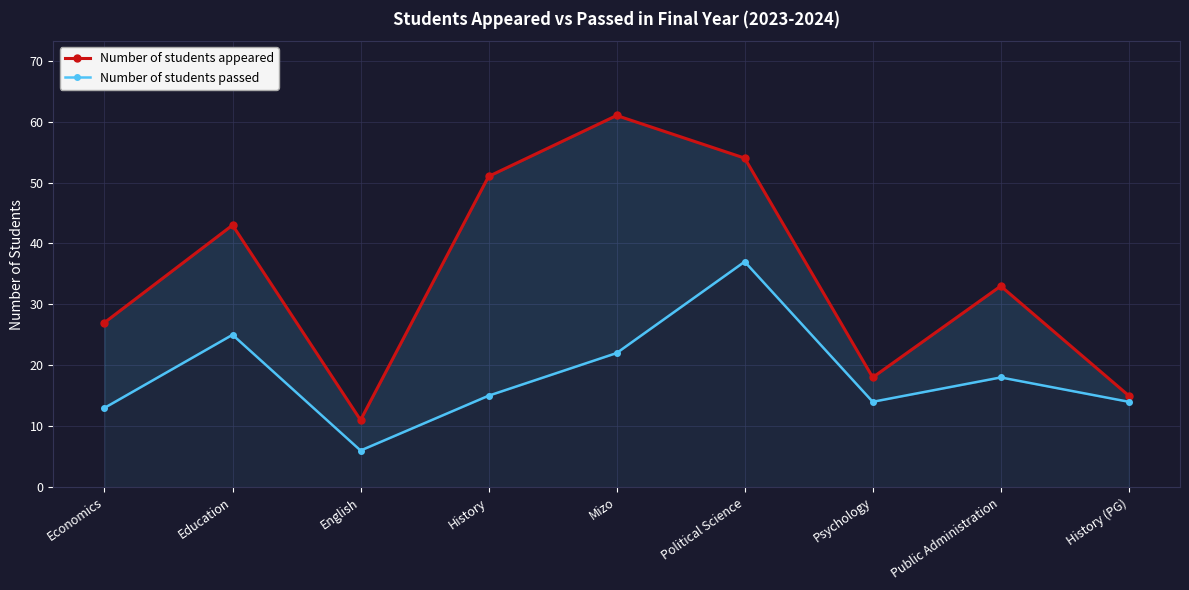

Reading right to left, extract all data points from this chart.

Number of students appeared: History (PG)=15	Public Administration=33	Psychology=18	Political Science=54	Mizo=61	History=51	English=11	Education=43	Economics=27
Number of students passed: History (PG)=14	Public Administration=18	Psychology=14	Political Science=37	Mizo=22	History=15	English=6	Education=25	Economics=13